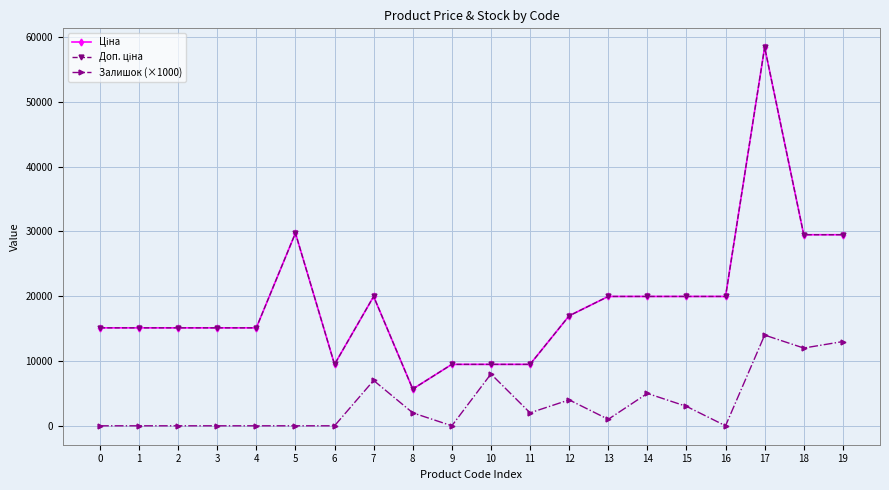

Is this an area chart (filled region under the line)?

No